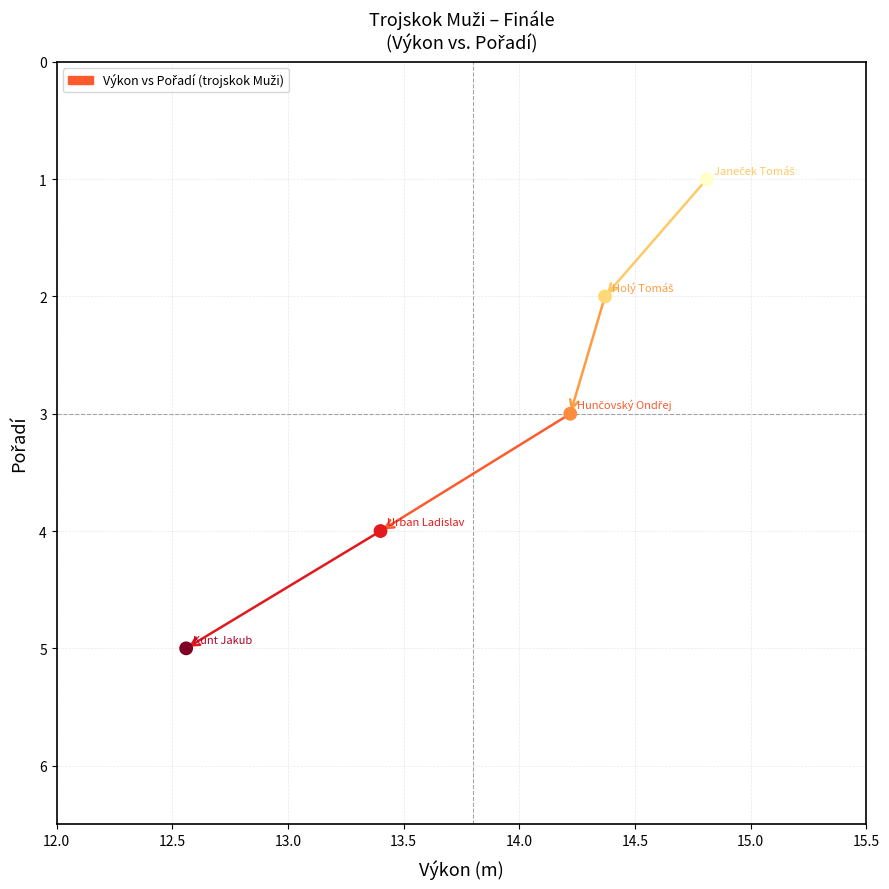

What is the average Y value?

3